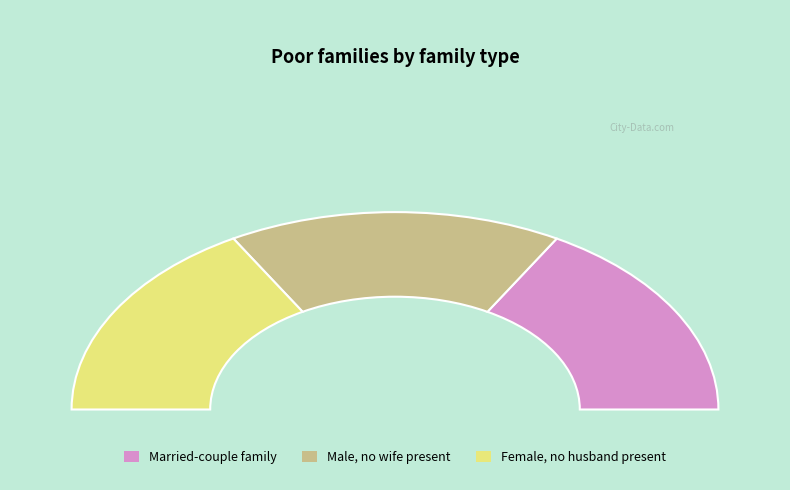

Approximately how many times larger is the value at 28 compared to 28?

1.0